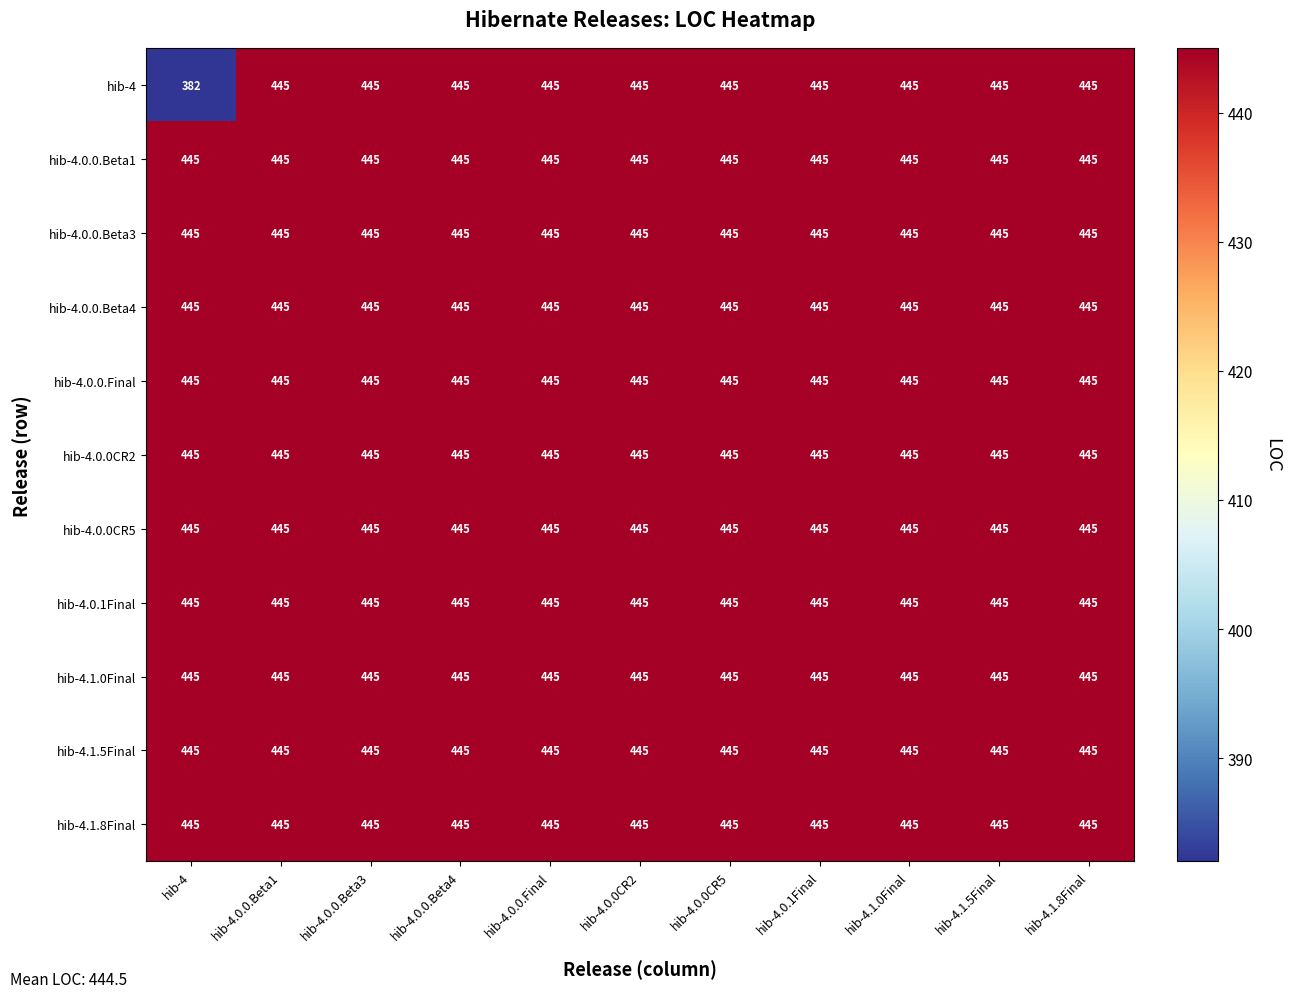

Which series has the widest spread of values?

hib-4